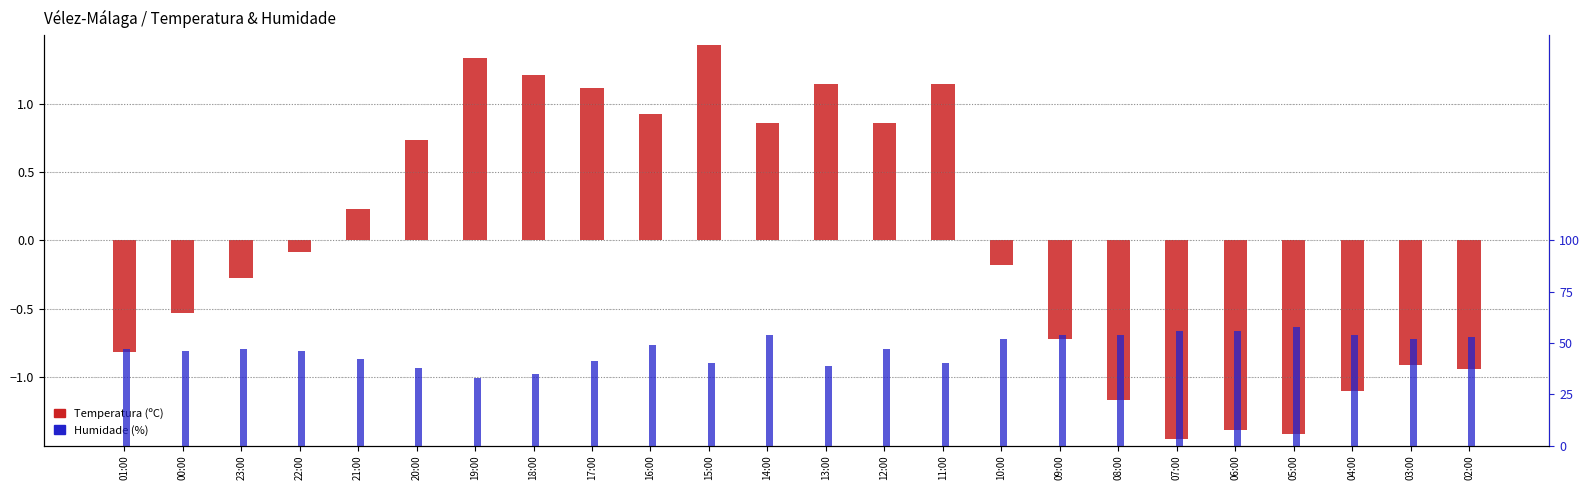

How many bars are there in total?

48